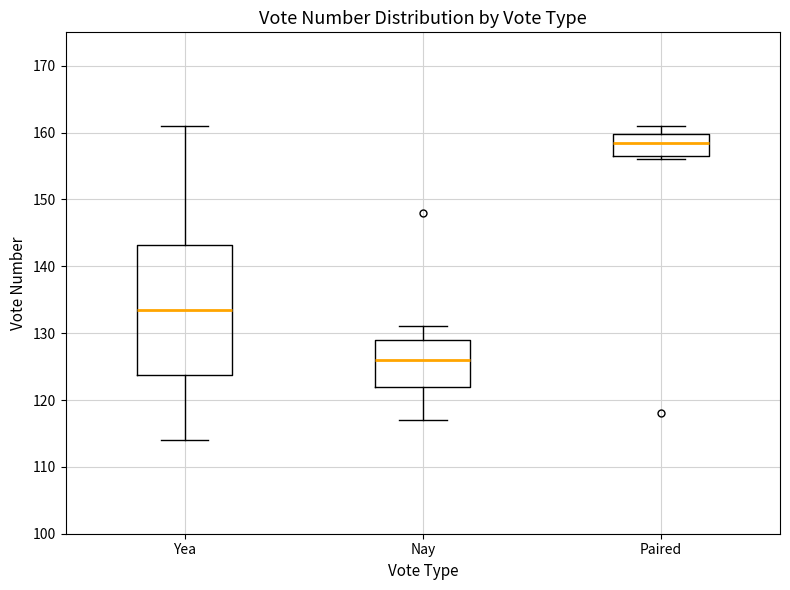

Which box has the highest median line?

Paired